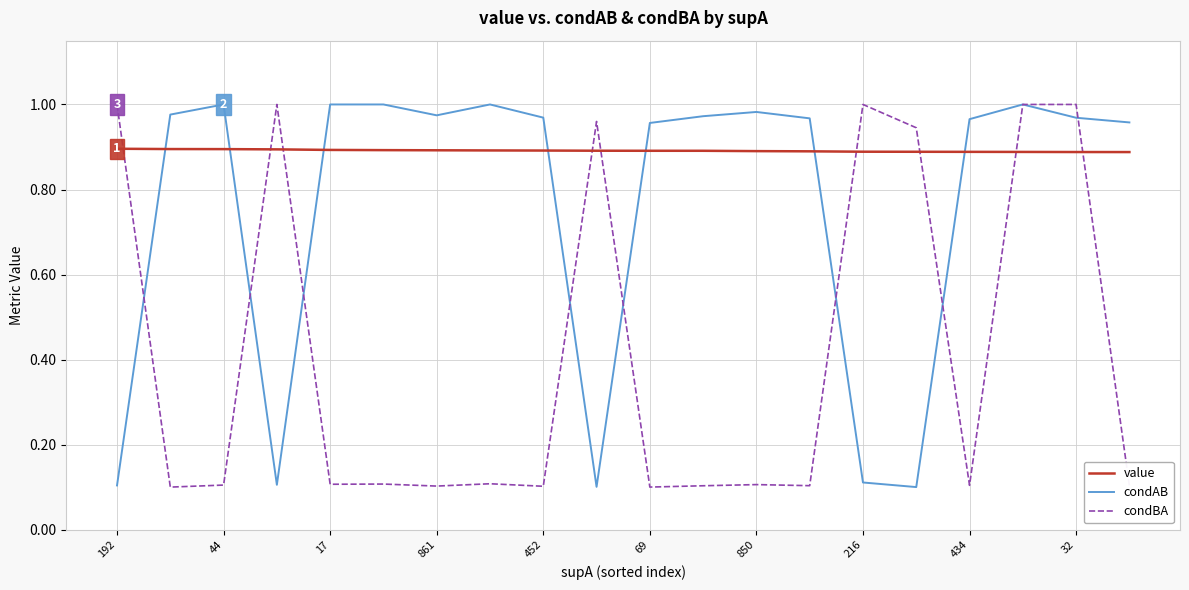

Which series has the largest total across all categories?

value